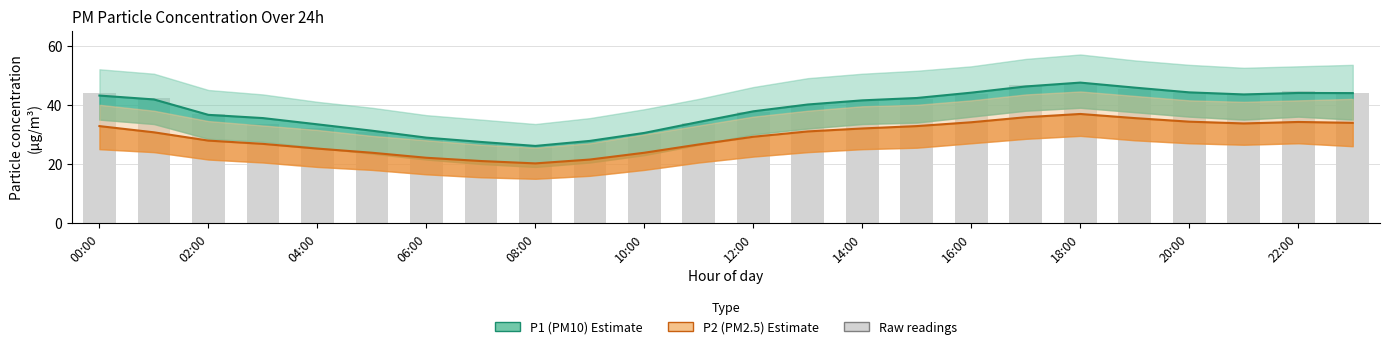

What is the sum of all values?

911.9